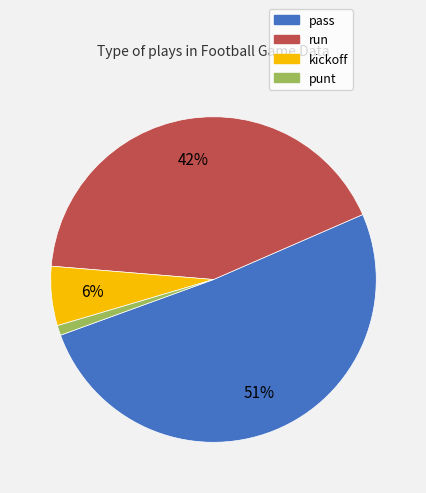

What is the smallest slice in the pie chart?

punt